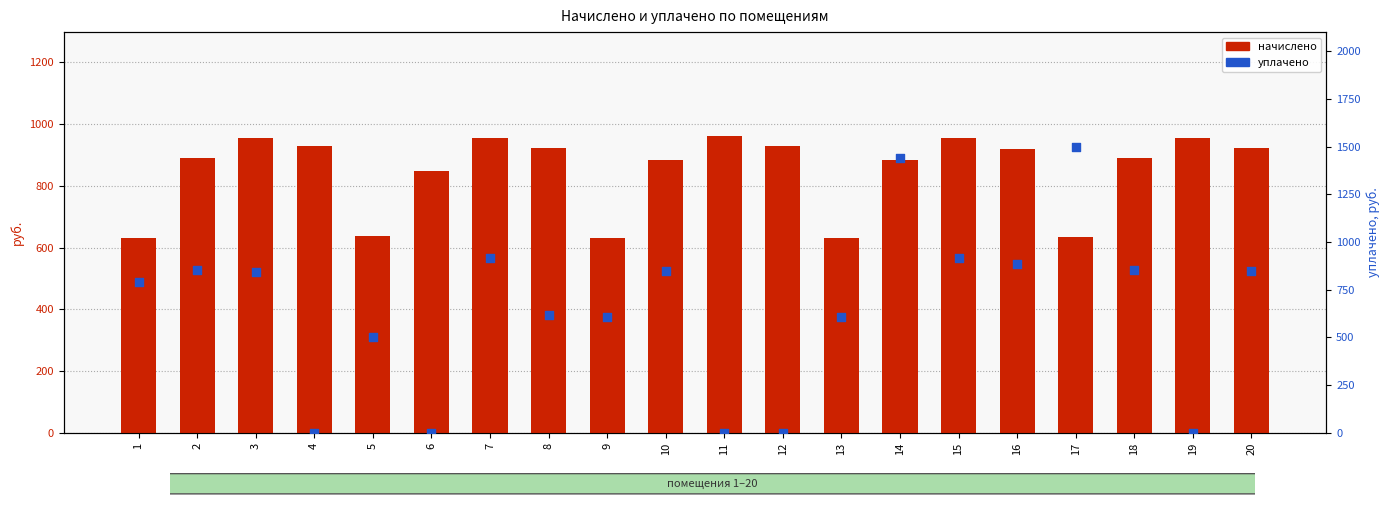

Which series reaches the minimum Y coordinate?

уплачено